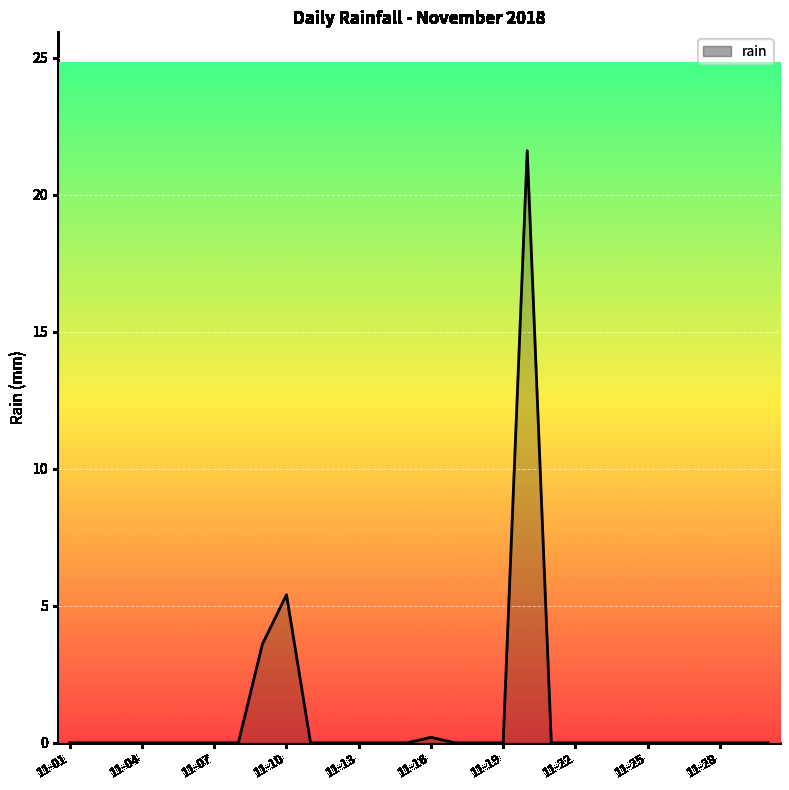

How many lines are shown in the chart?

1